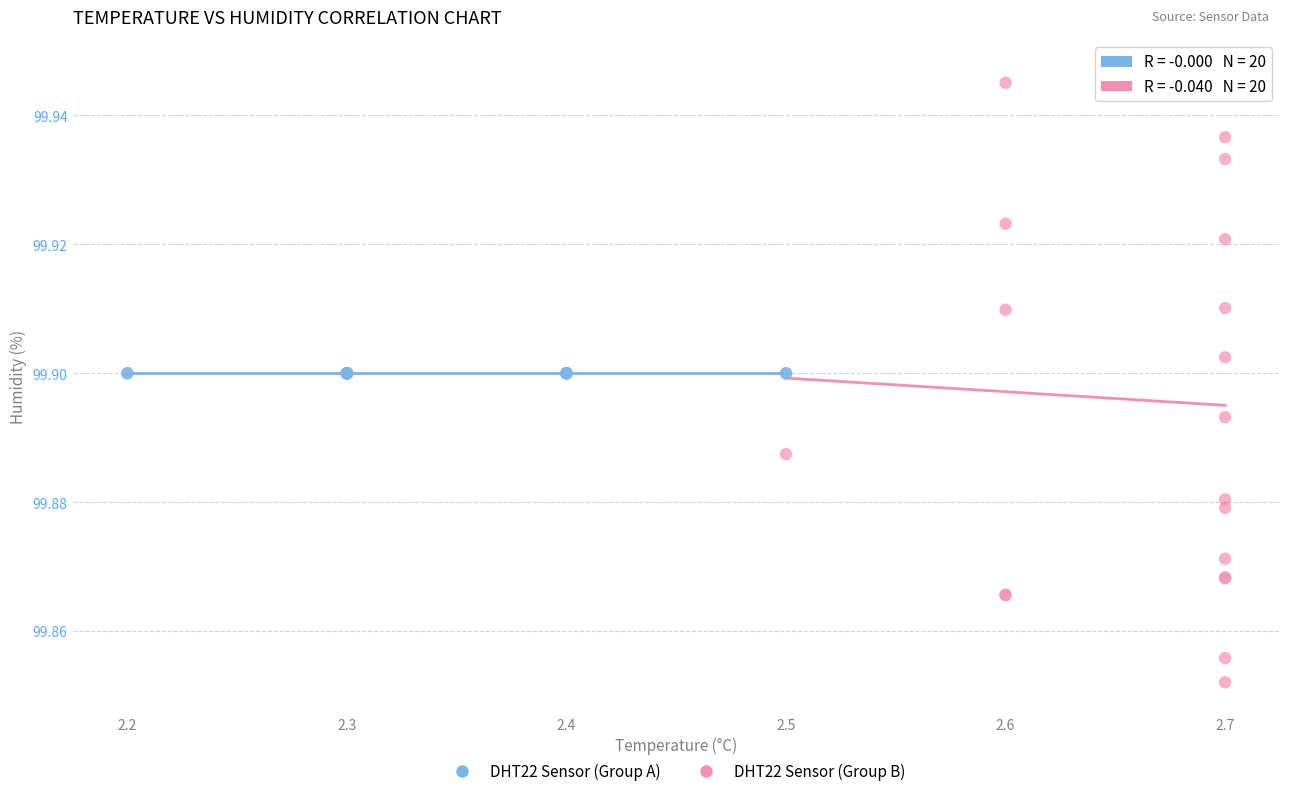

Which series contains the highest Y value?

DHT22 Sensor (Group B)